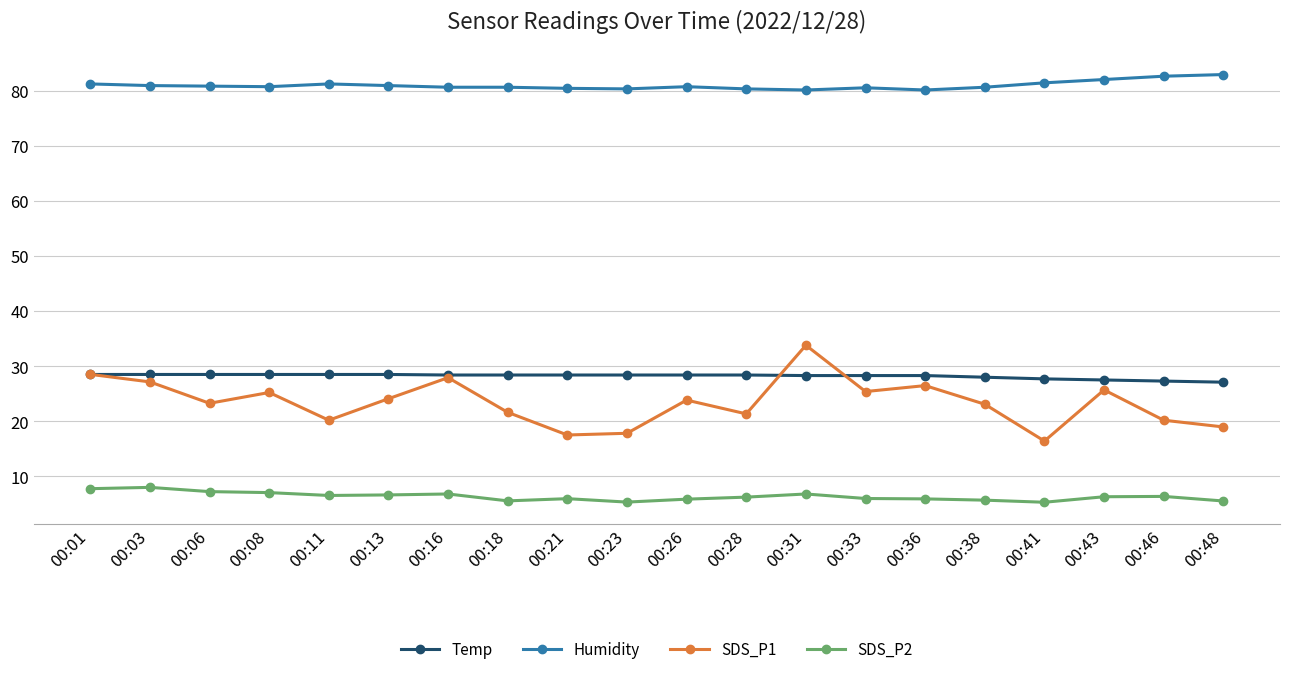

What is the total value across all series at 00:48?

134.5